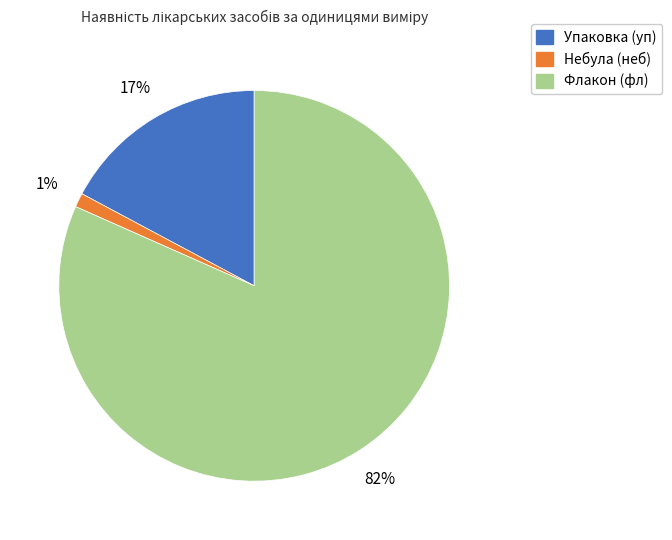

Is there a majority slice in this chart?

Yes